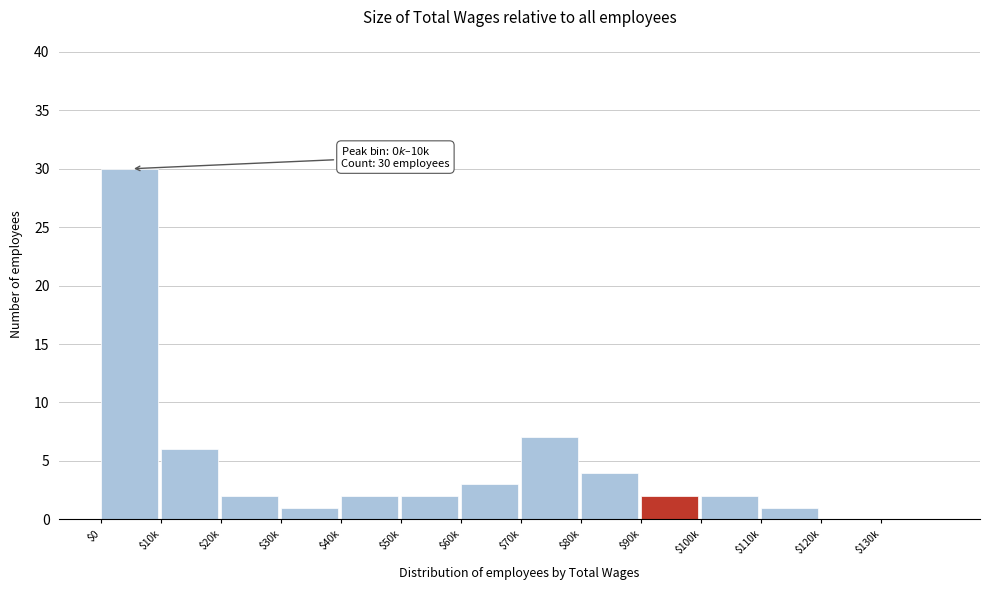

What is the sum of all values?

62